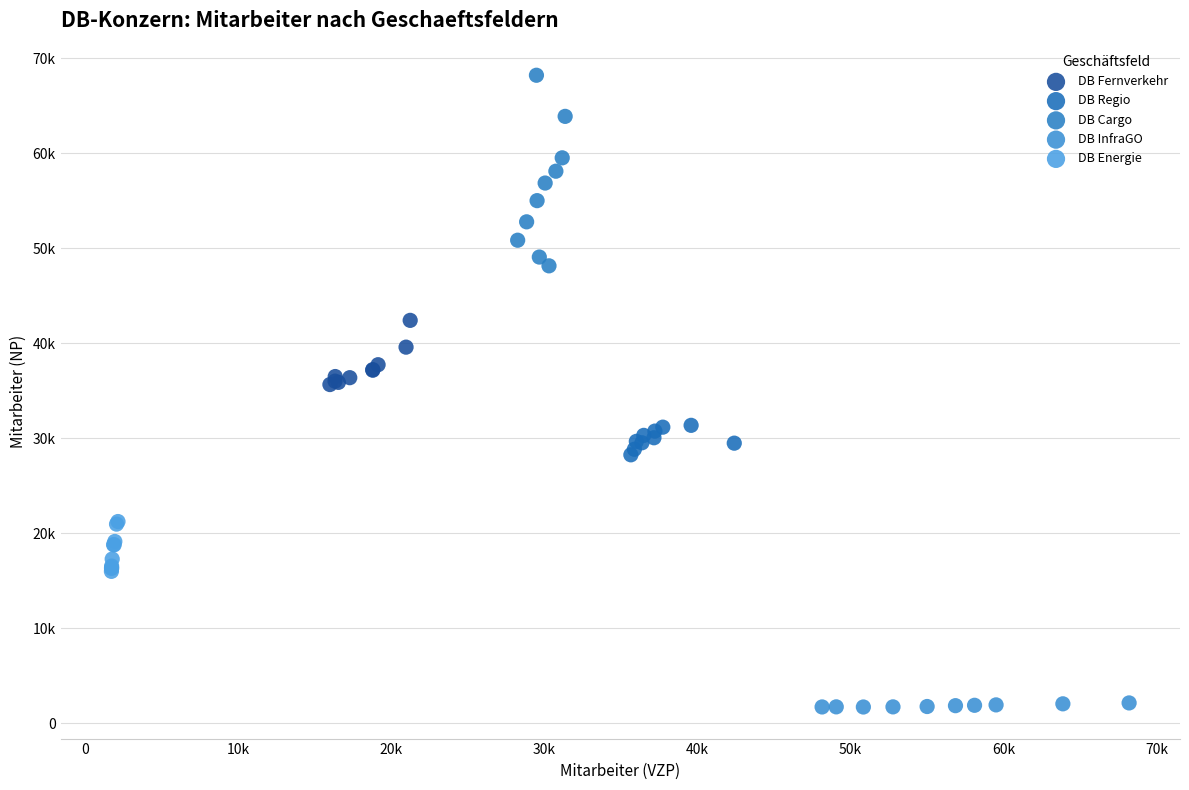

Which series reaches the maximum Y coordinate?

DB Cargo